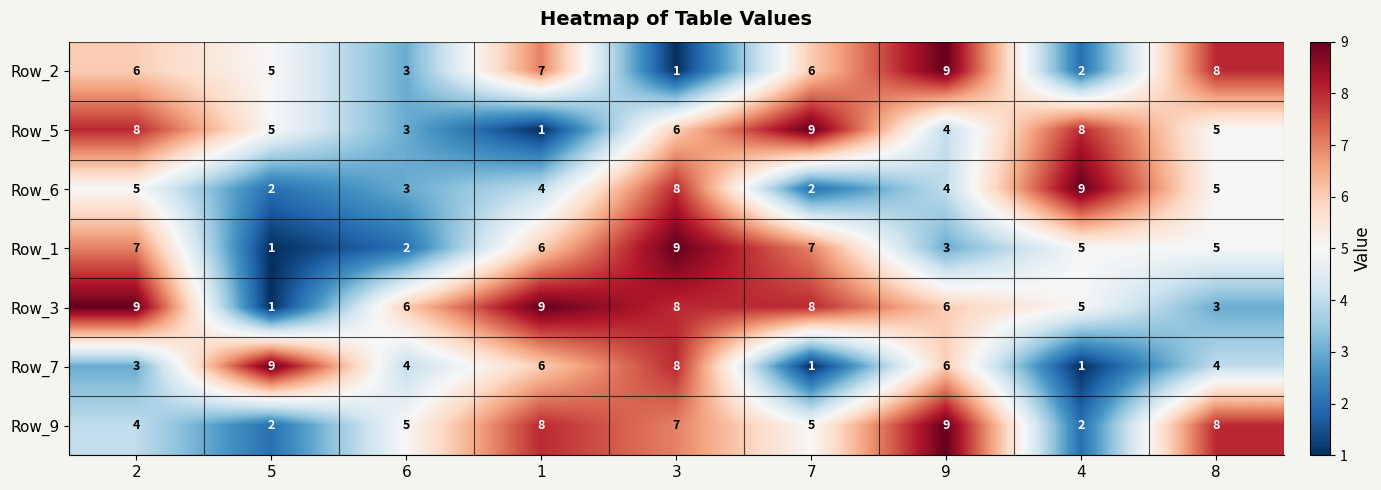

Which series changed the most between 2 and 1?

Row_5